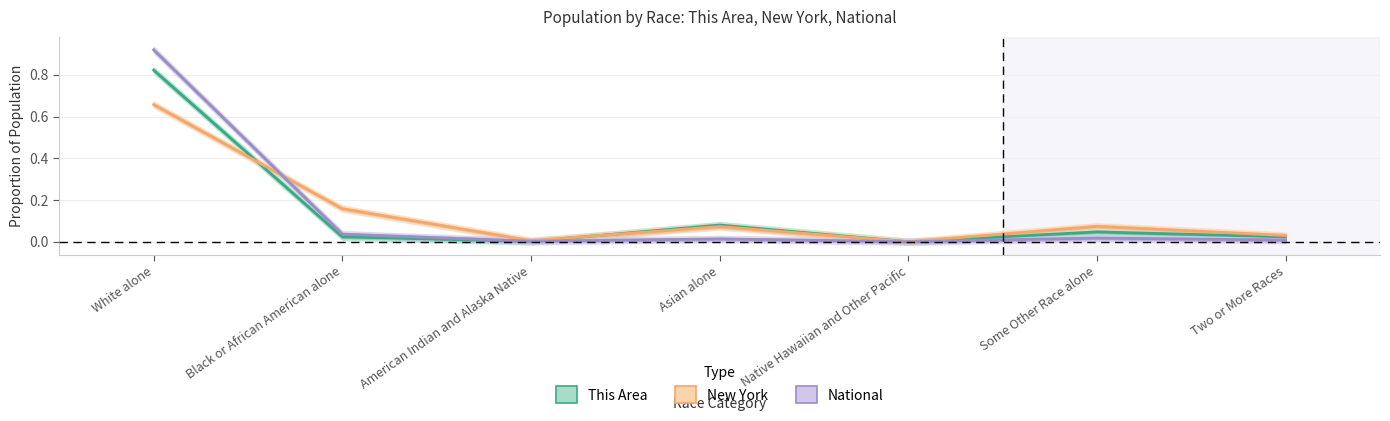

Is the value of This Area at American Indian and Alaska Native greater than the value of New York at Native Hawaiian and Other Pacific?

Yes